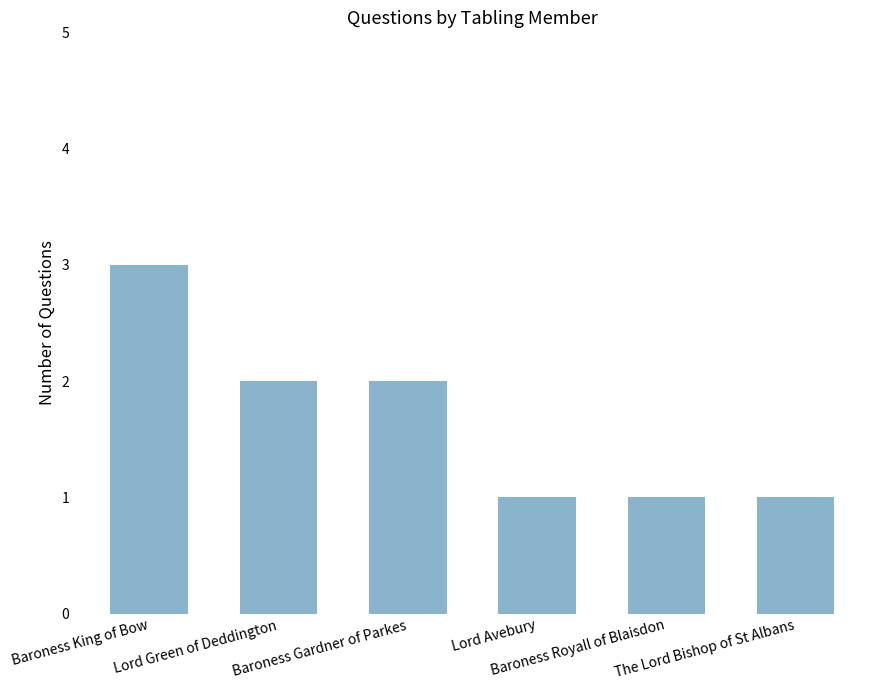

Reading left to right, list all the values displayed in this chart.

3	2	2	1	1	1